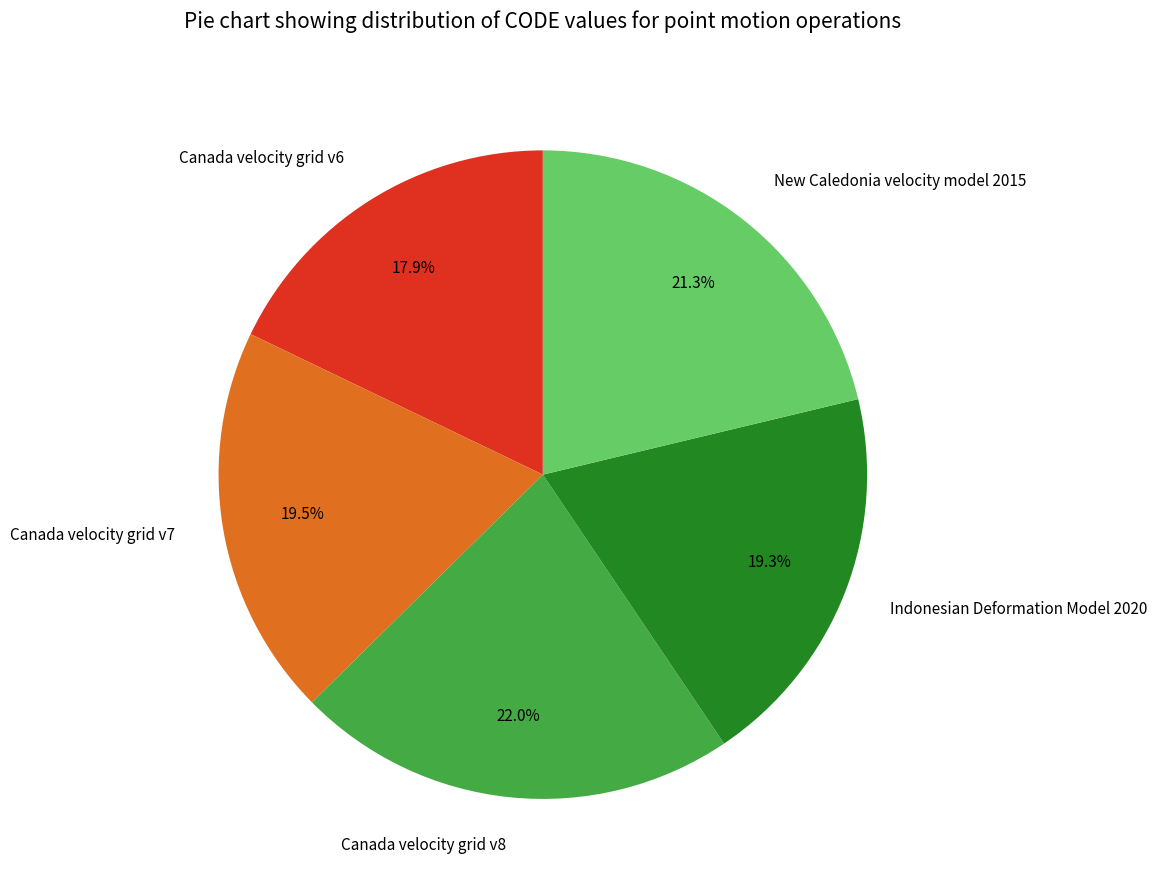

Count the number of slices in the pie.

5